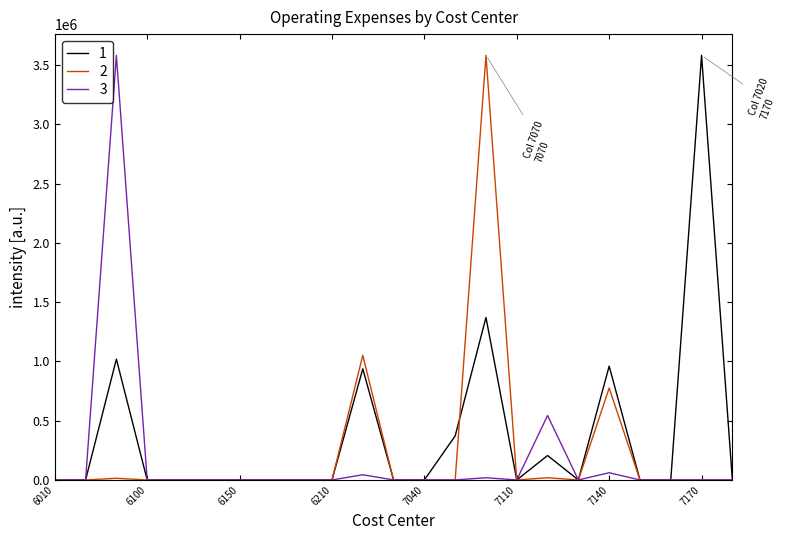

What is the maximum value for 2?

3583455.9